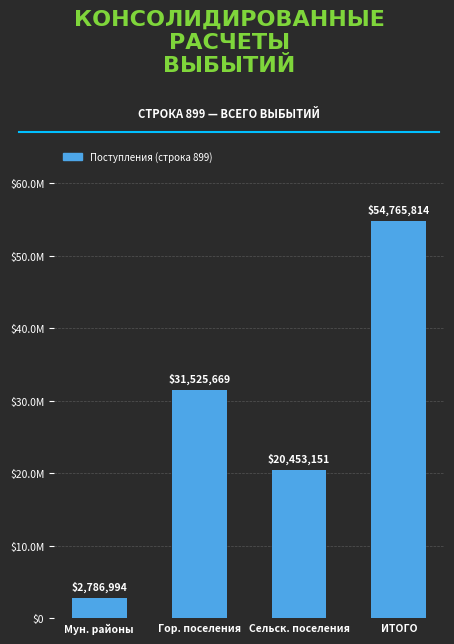

Reading right to left, list all the values displayed in this chart.

ИТОГО=54765814.0	Сельск. поселения=20453151.5	Гор. поселения=31525669.0	Мун. районы=2786993.5